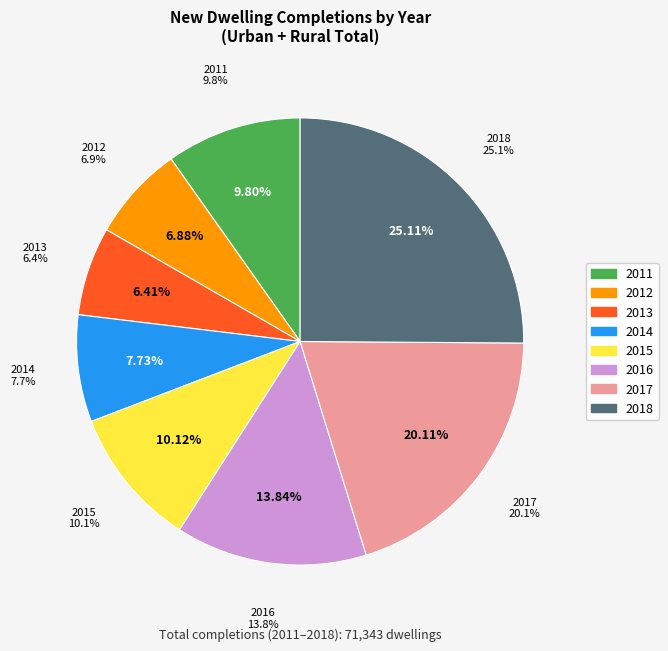

The 2017 slice represents 31% of the pie. True or false?

False